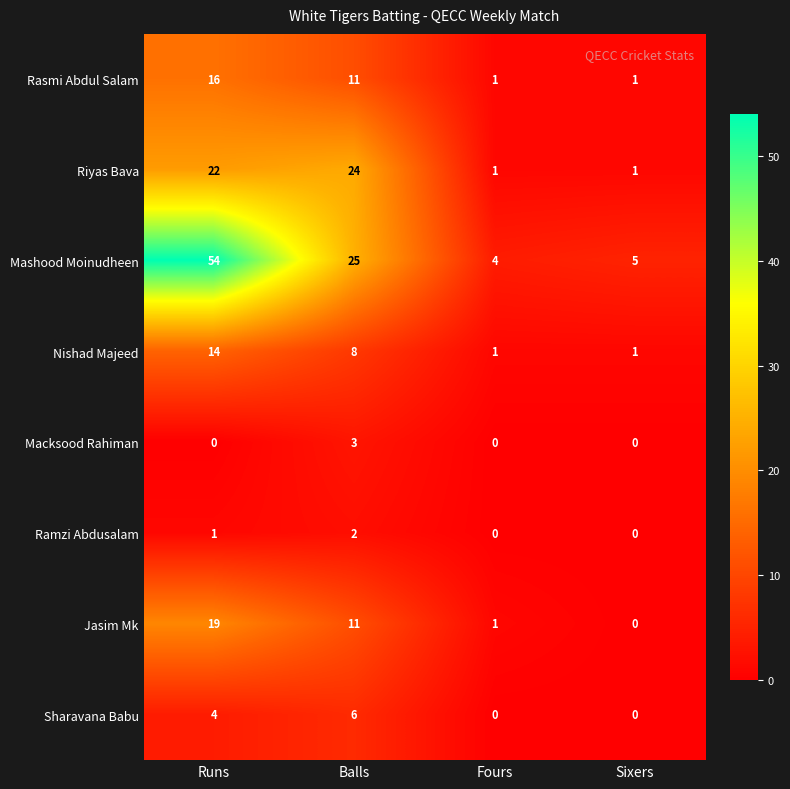

Which category has the highest value in the Sharavana Babu series?

Balls